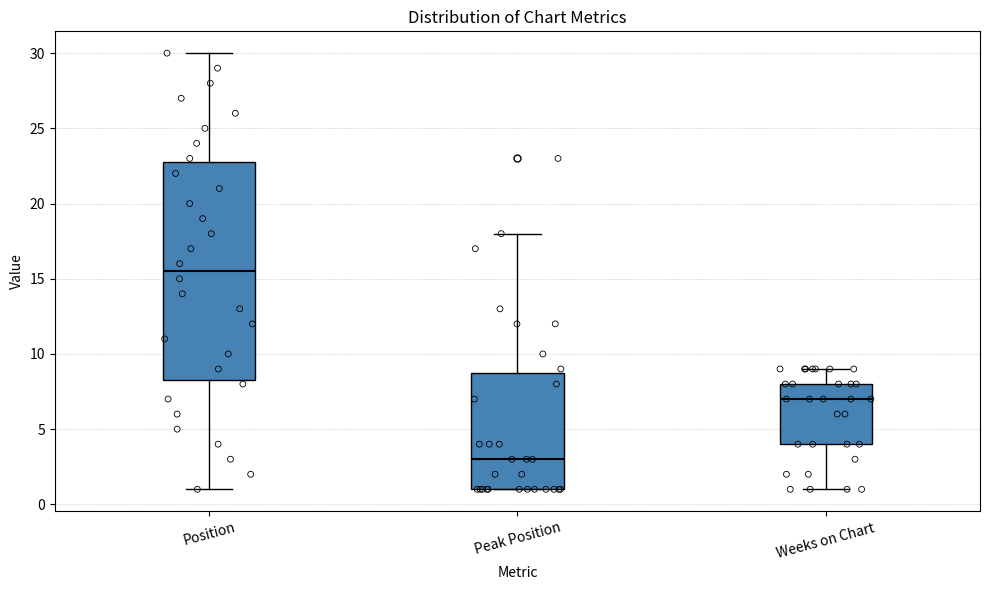

Which box's median line is the lowest?

Peak Position